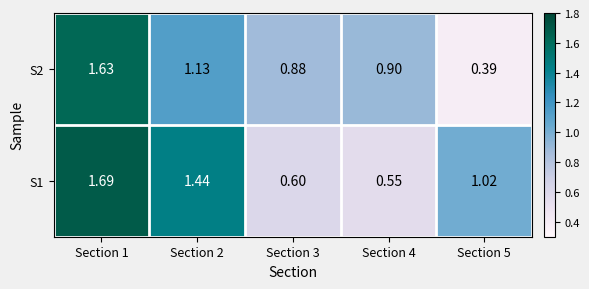

How many series are shown in this chart?

2